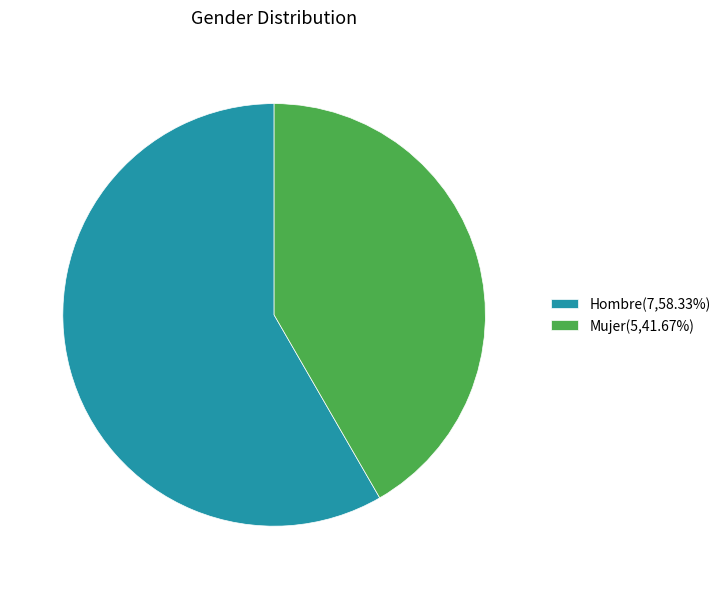

Combined, do Hombre and Mujer account for over 50%?

Yes